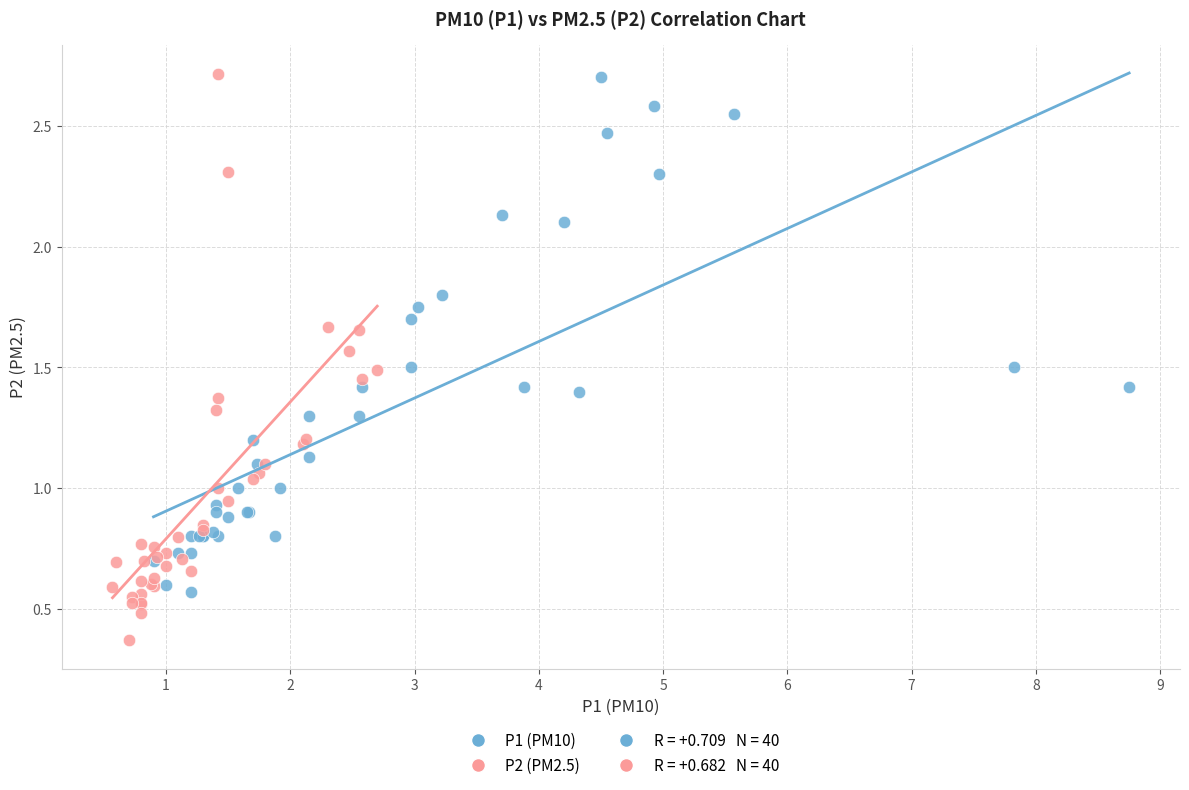

Which series has the largest Y range (max minus min)?

P2 (PM2.5)